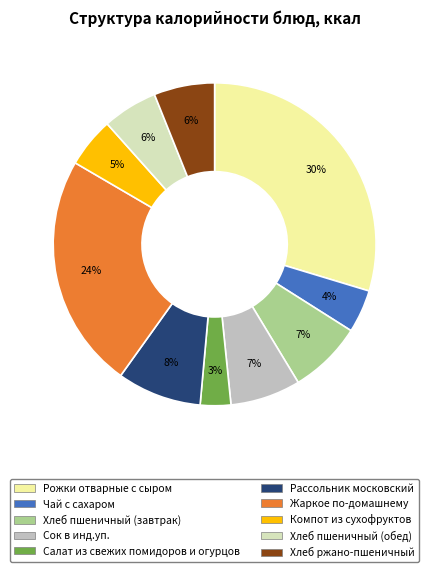

Which category has the smallest portion of the pie?

Салат из свежих помидоров и огурцов